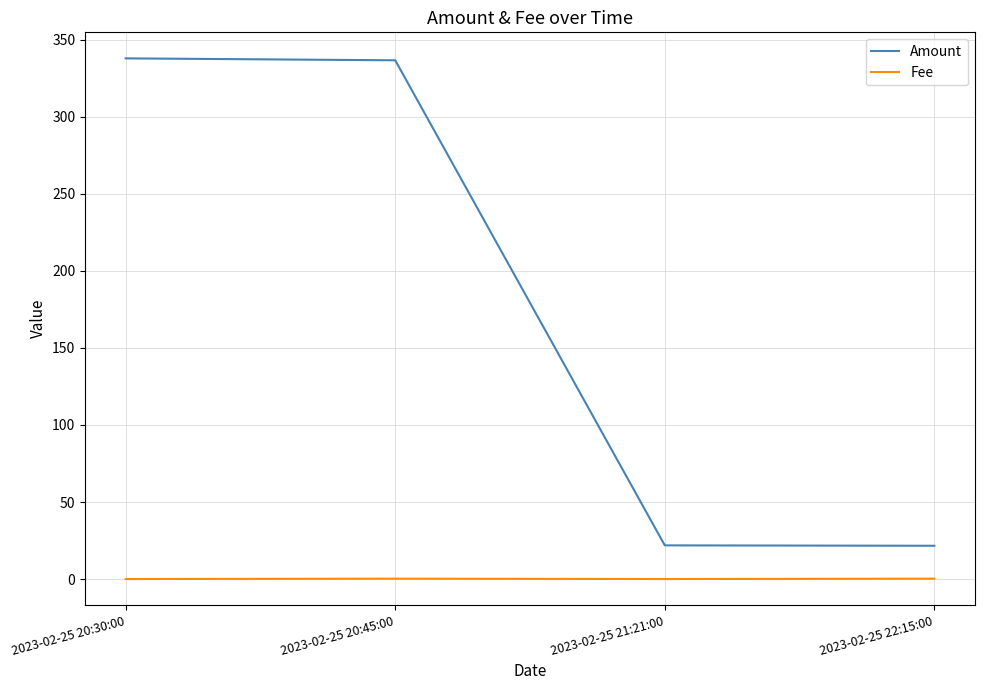

What is the total value across all series at 2023-02-25 20:30:00?

337.9